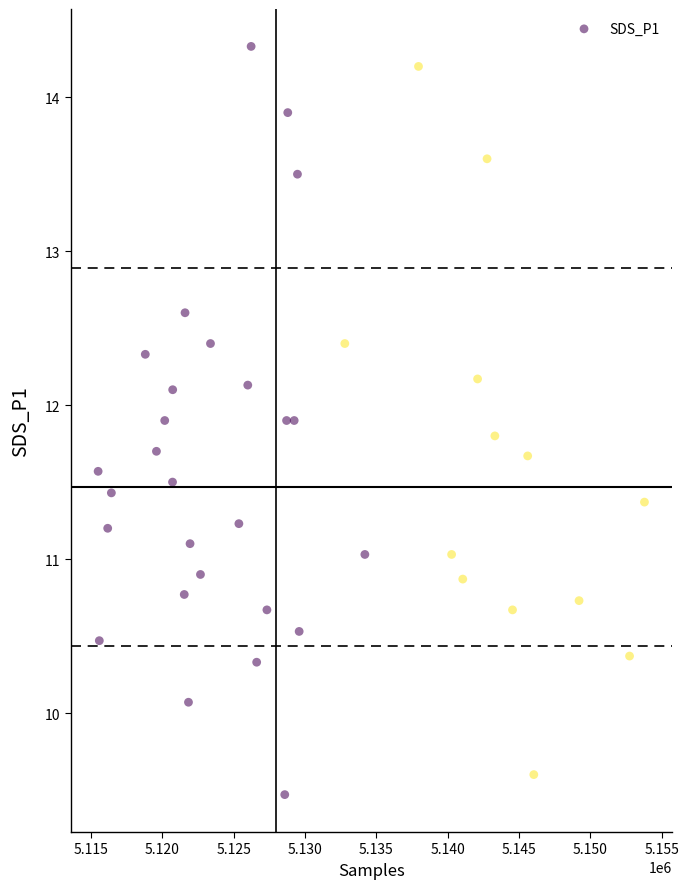

What is the range of X values (max minus min)?

38304.0